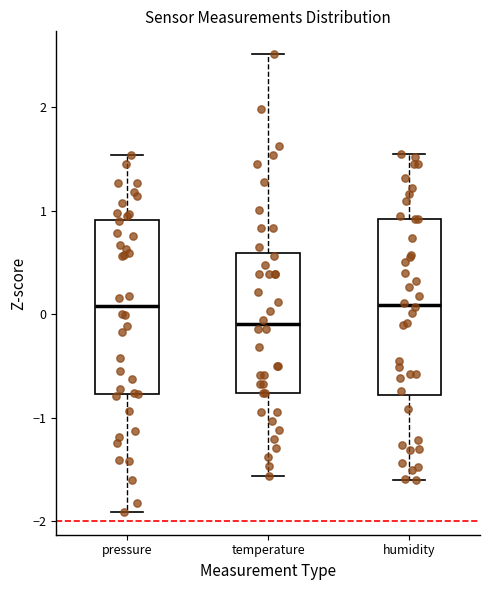

Reading left to right, transcribe this box plot: for each box, give where its median line is, the range the box spans, and where its two whiskers end, as read against the y-axis. The values are not printed on the chart, so give them approximately, as read against the axis.

pressure: median 0.1, box -0.8 to 0.9, whiskers -1.9 to 1.5
temperature: median -0.1, box -0.8 to 0.6, whiskers -1.6 to 2.5
humidity: median 0.1, box -0.8 to 0.9, whiskers -1.6 to 1.5